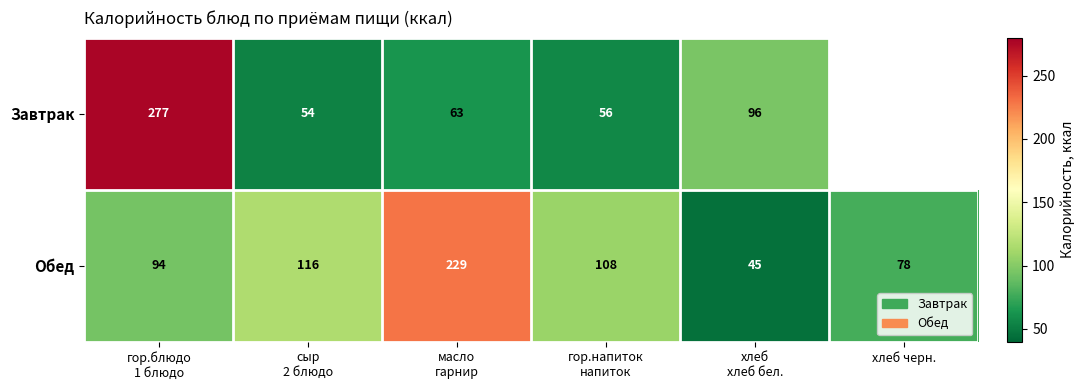

Is it true that Обед equals 41 at хлеб черн.?

False